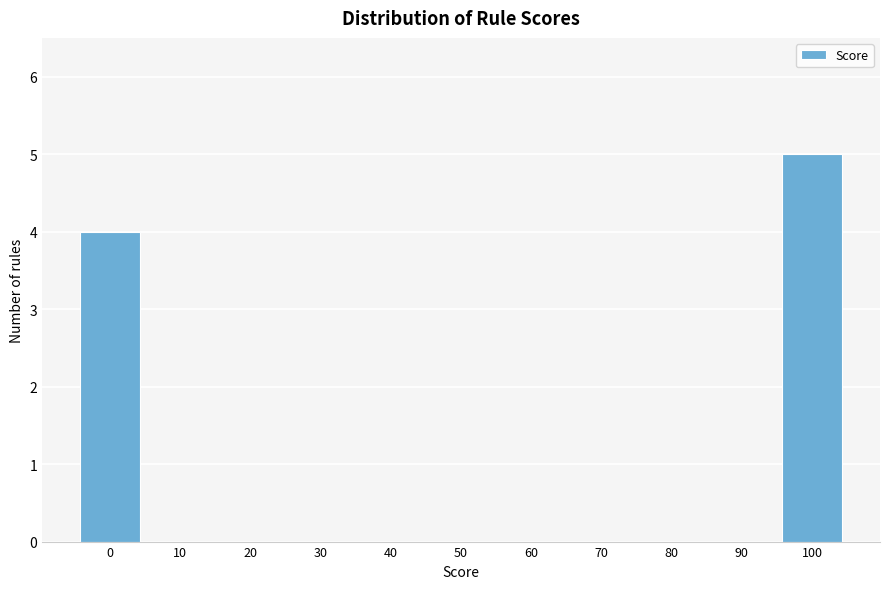

Reading left to right, list all the values displayed in this chart.

0=4	10=0	20=0	30=0	40=0	50=0	60=0	70=0	80=0	90=0	100=5